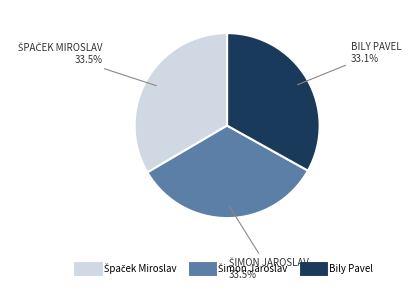

The Bily Pavel slice represents 43% of the pie. True or false?

False